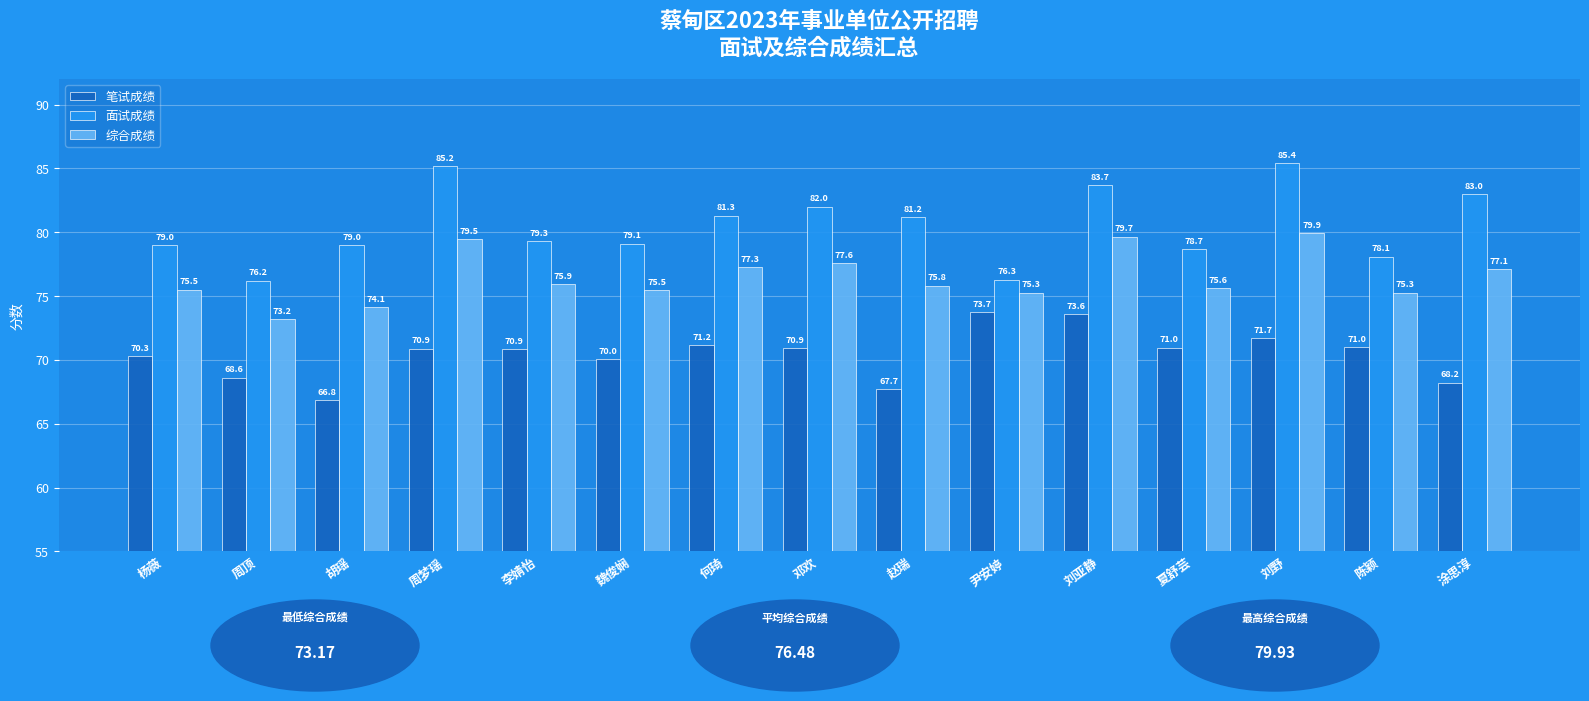

How many distinct data groups are displayed?

3